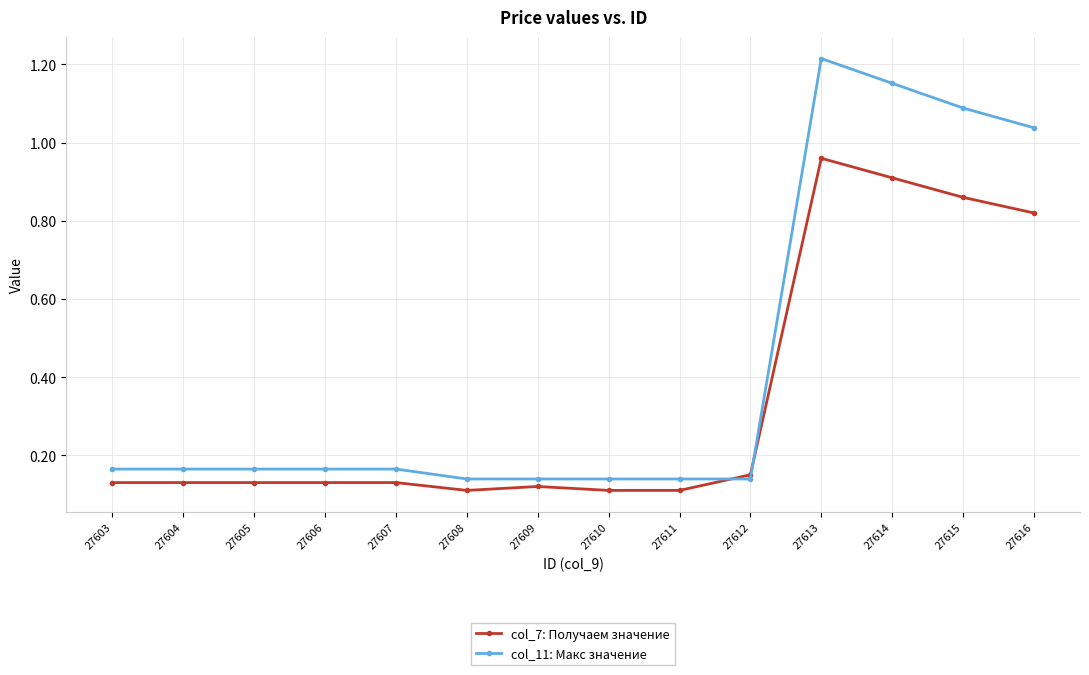

Is it true that col_11: Макс значение equals 0.1 at 27612?

True